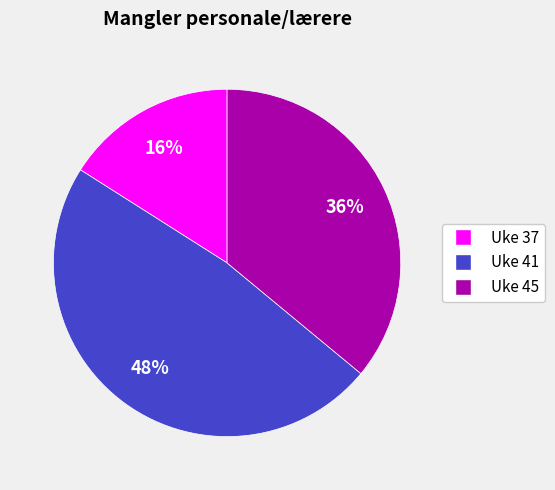

To the nearest percent, what portion does Uke 41 represent?

48%